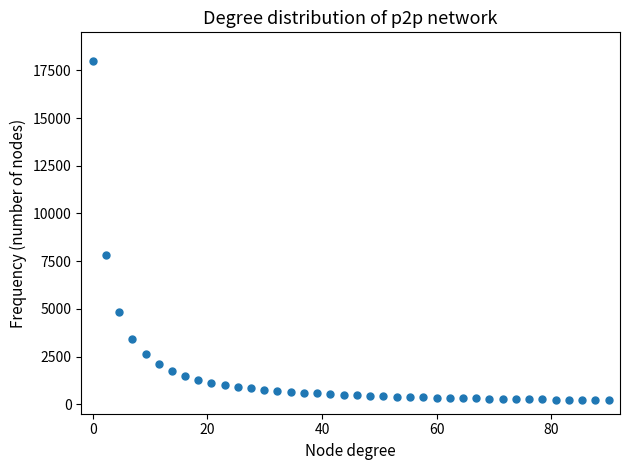

What is the range of X values (max minus min)?

90.0